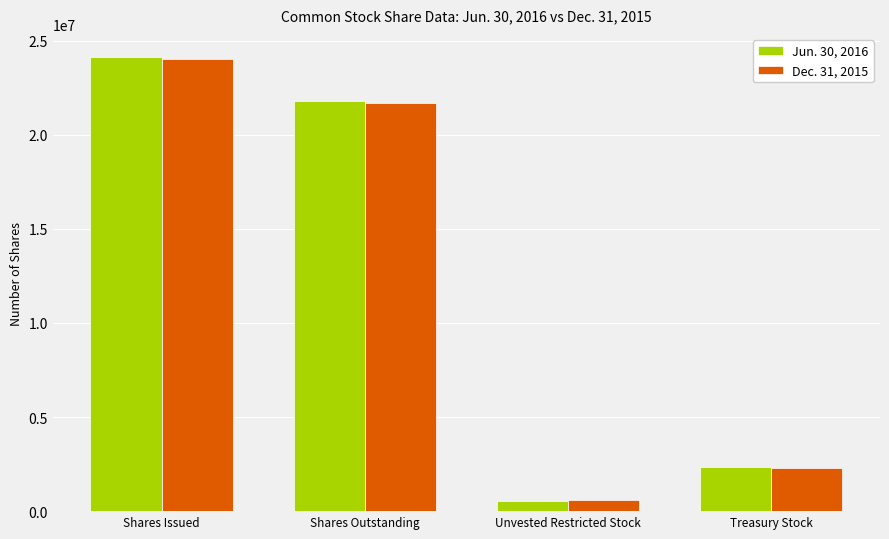

What is the sum of the Dec. 31, 2015 values at Shares Outstanding and Unvested Restricted Stock?

22295607